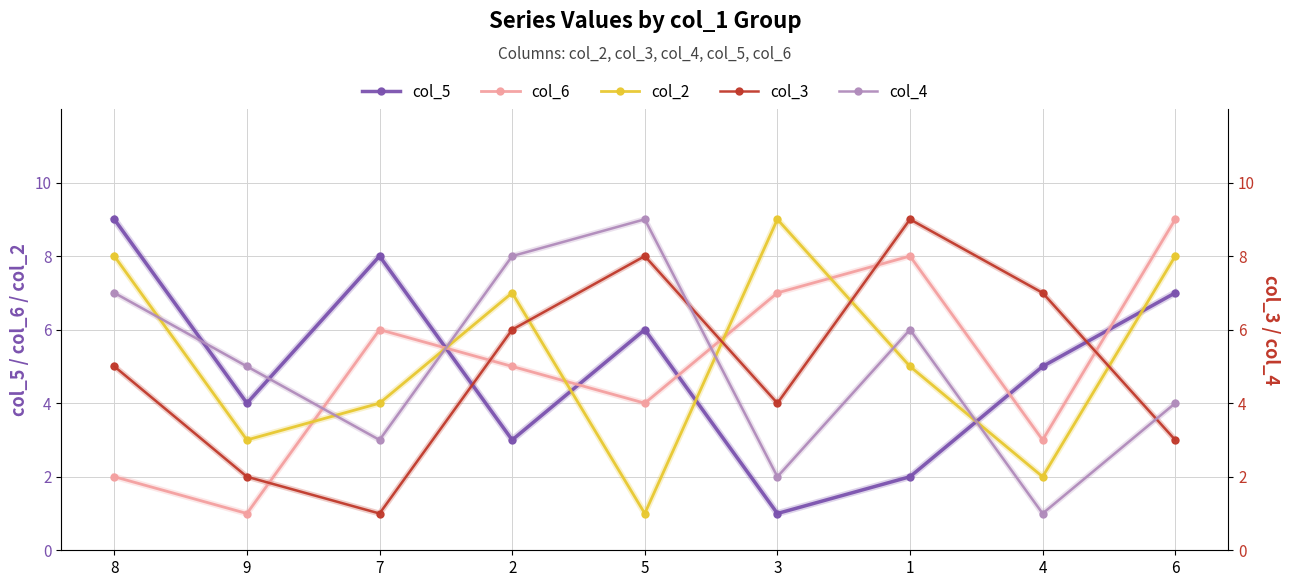

At which category is the sum across all series the highest?

8